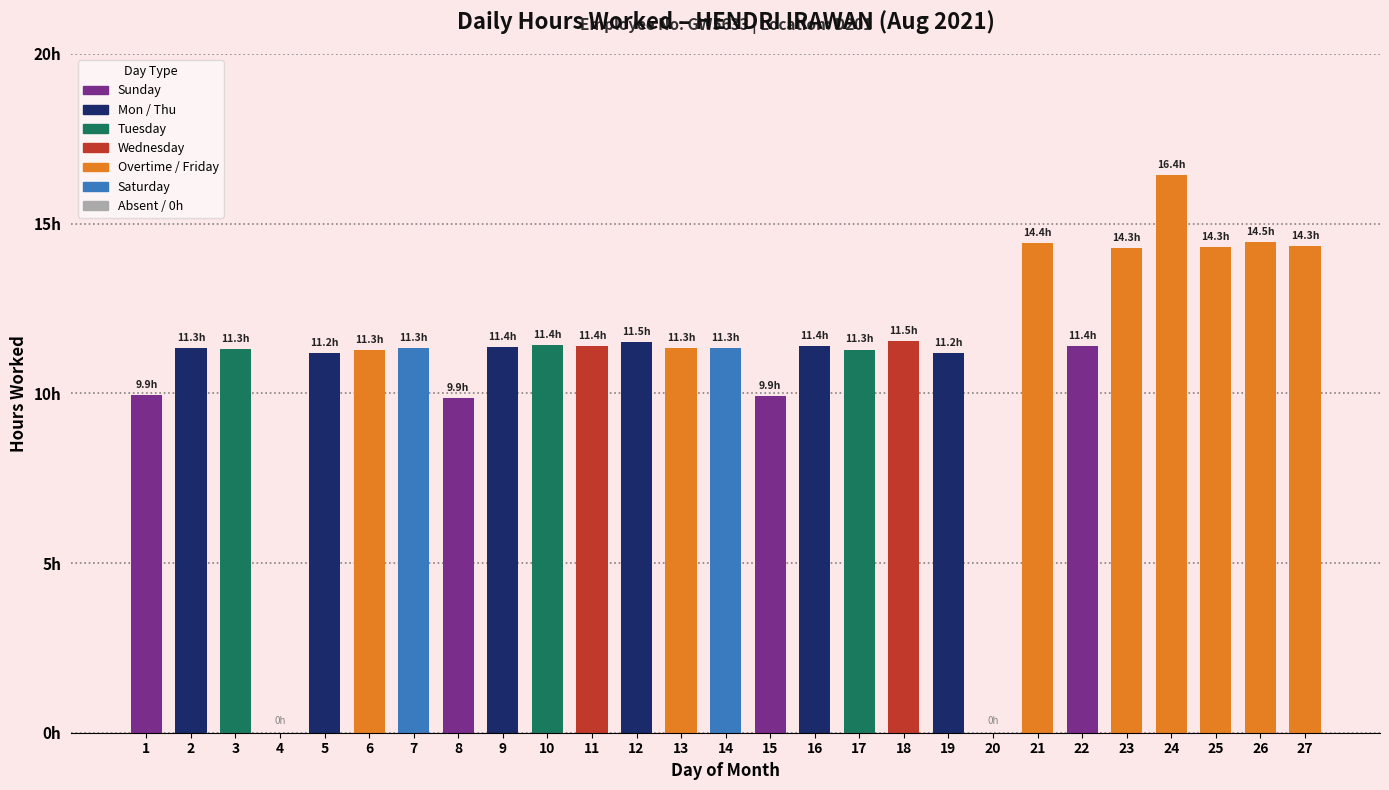

Are the bars horizontal?

No